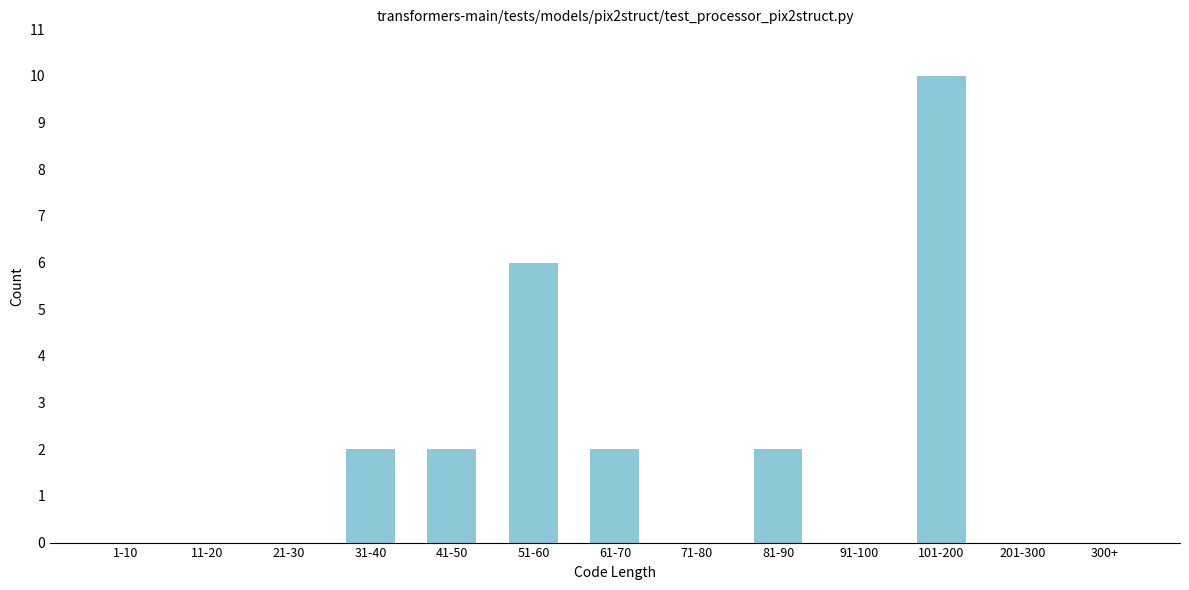

Reading left to right, list all the values displayed in this chart.

1-10=0	11-20=0	21-30=0	31-40=2	41-50=2	51-60=6	61-70=2	71-80=0	81-90=2	91-100=0	101-200=10	201-300=0	300+=0